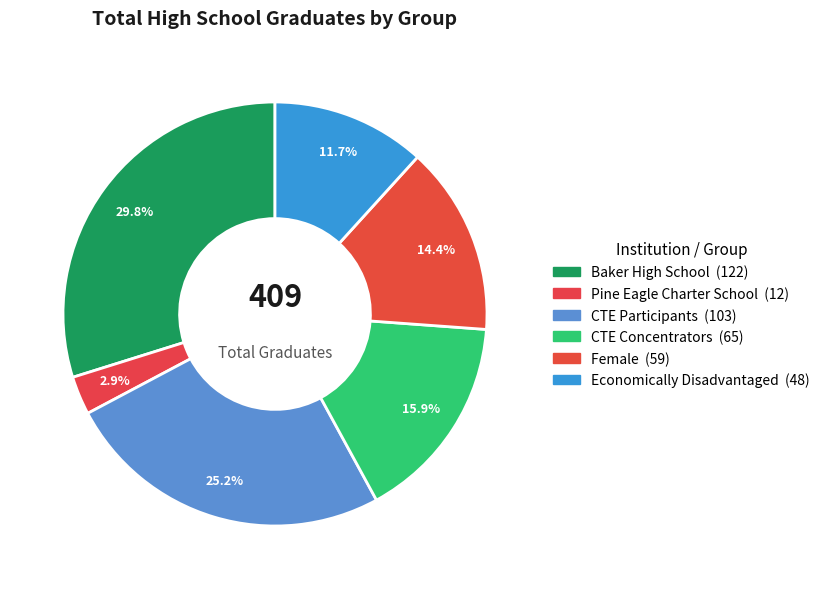

How many slices are in this pie chart?

6